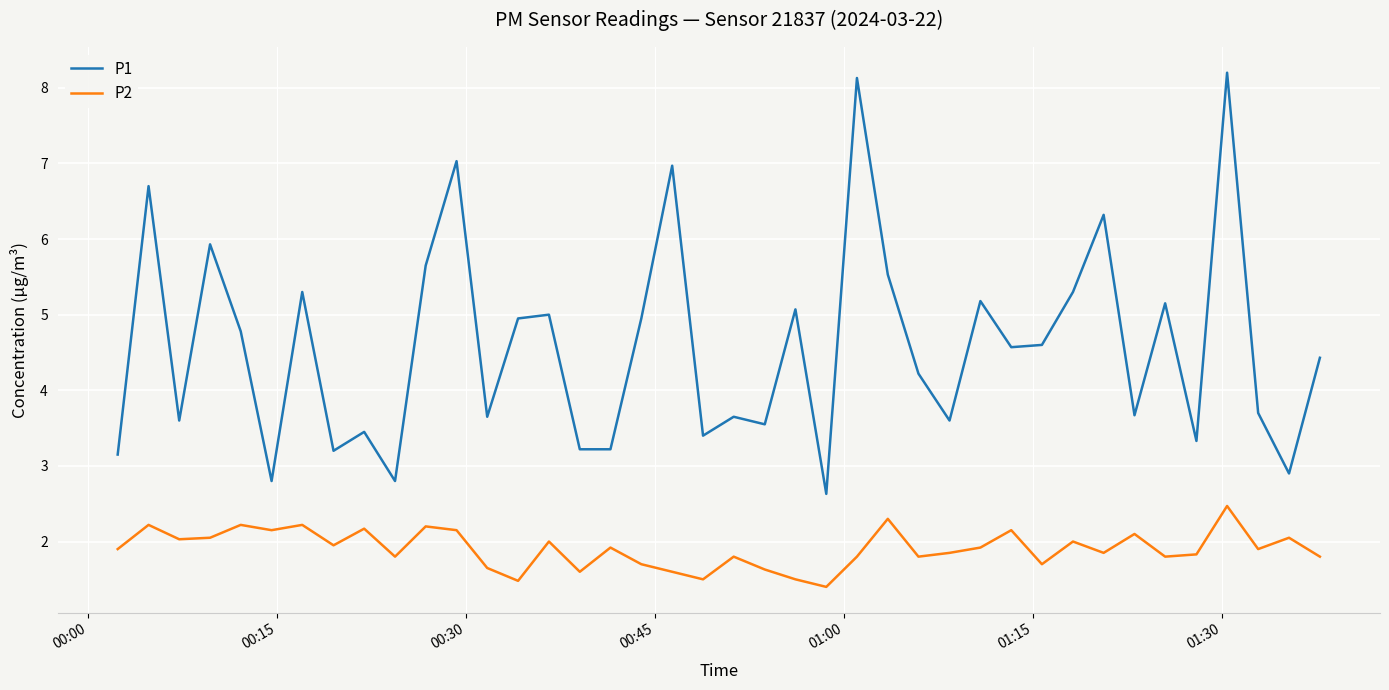

How many categories are shown in the chart?

40